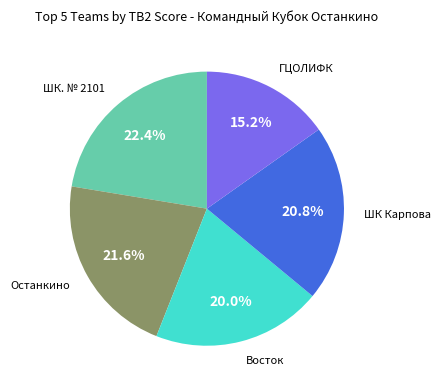

Is there any slice that represents more than half of the pie?

No